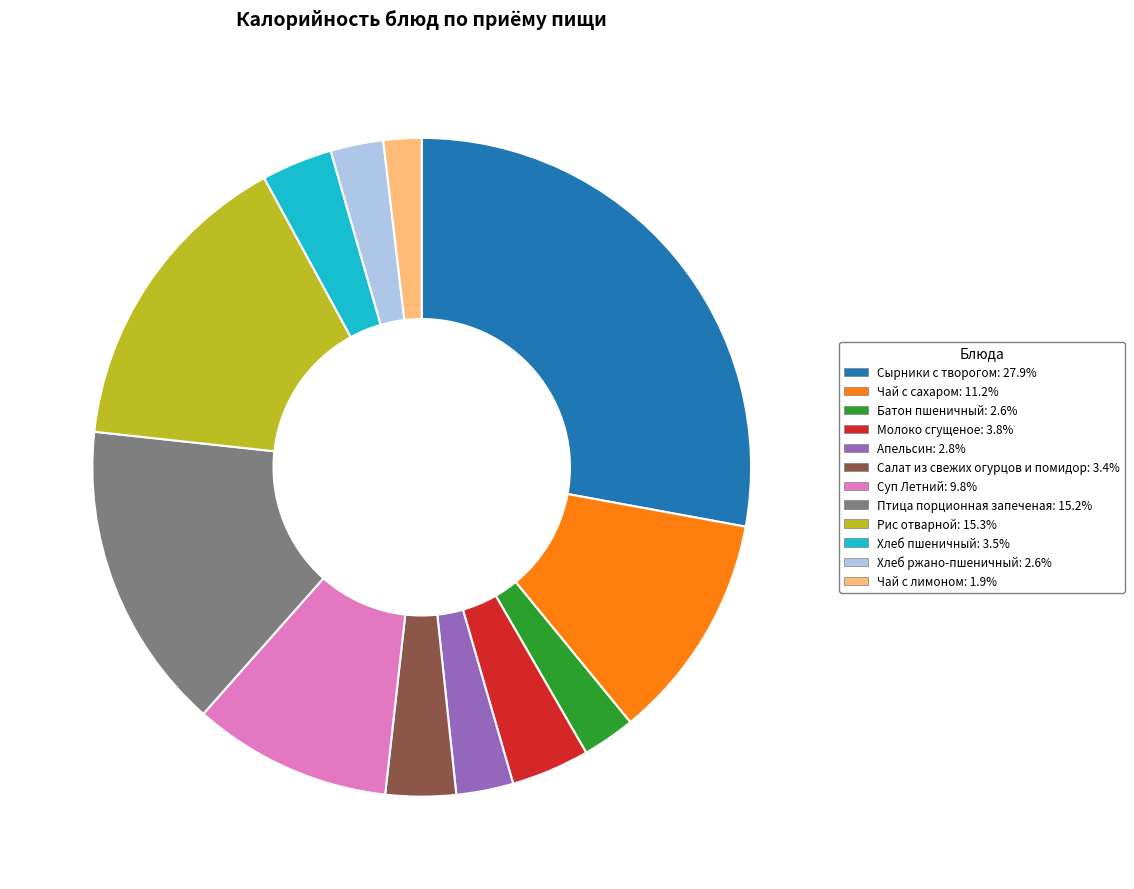

What is the largest slice in the pie chart?

Сырники с творогом